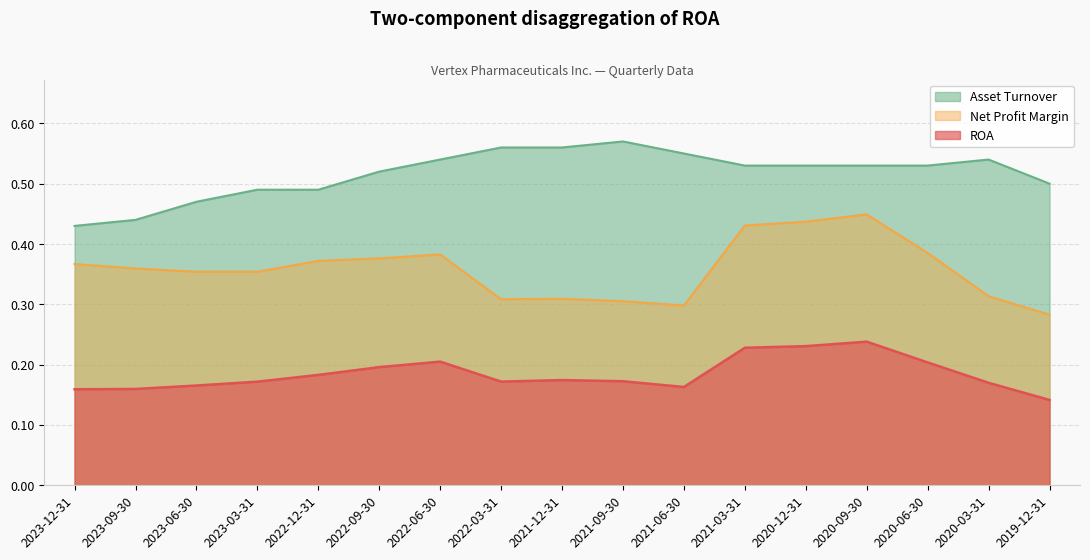

List the series in order of their peak value, lowest first.

ROA, Net Profit Margin, Asset Turnover